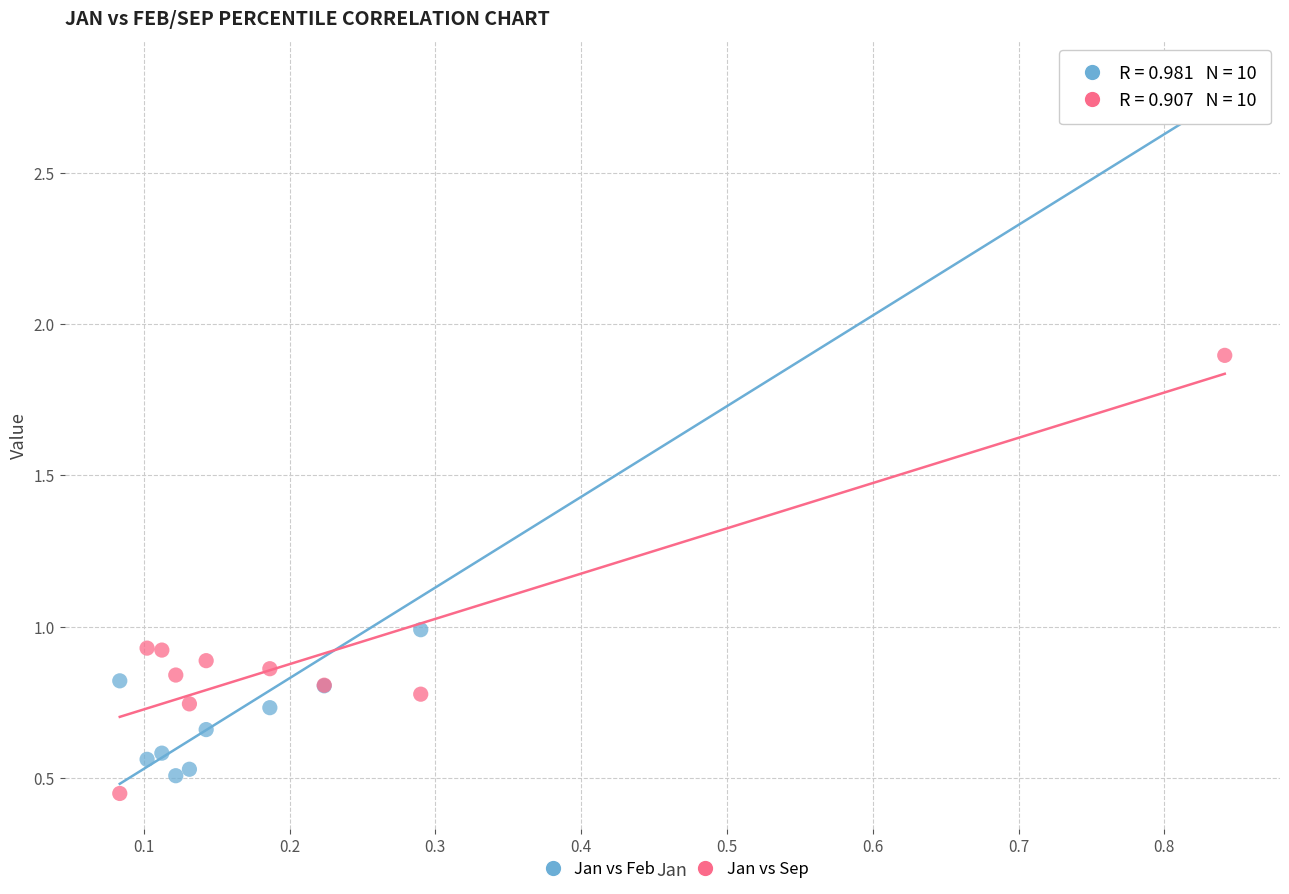

Which series reaches the maximum Y coordinate?

Jan vs Feb